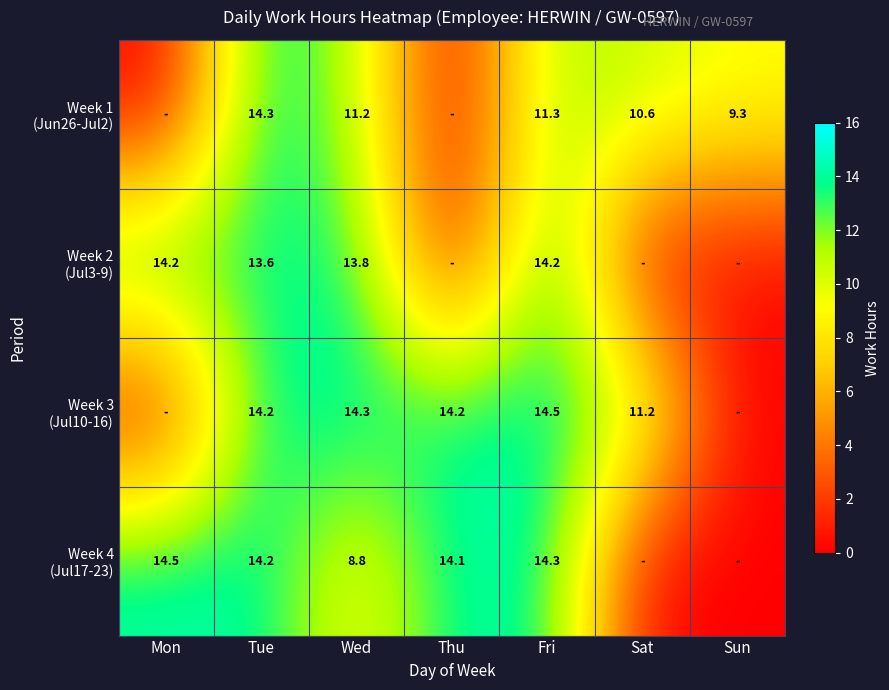

What is the difference between the second highest and minimum values in the Week 3 (Jul10-16) series?

14.3